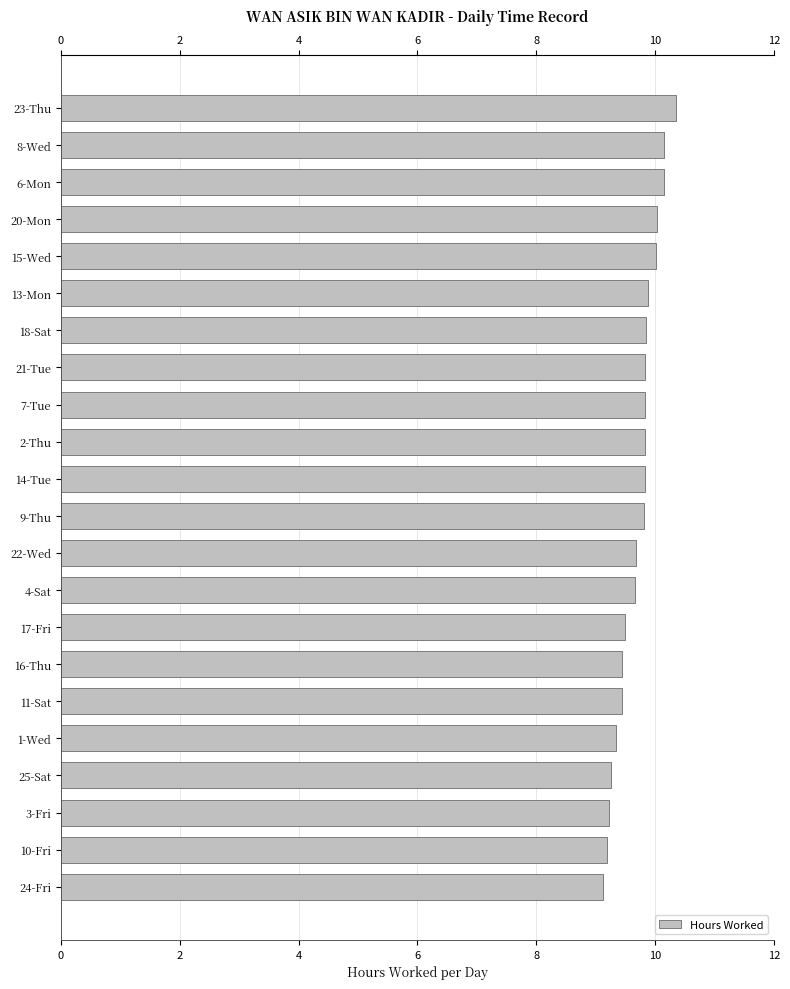

What is the difference between the second highest and second lowest values?

1.0